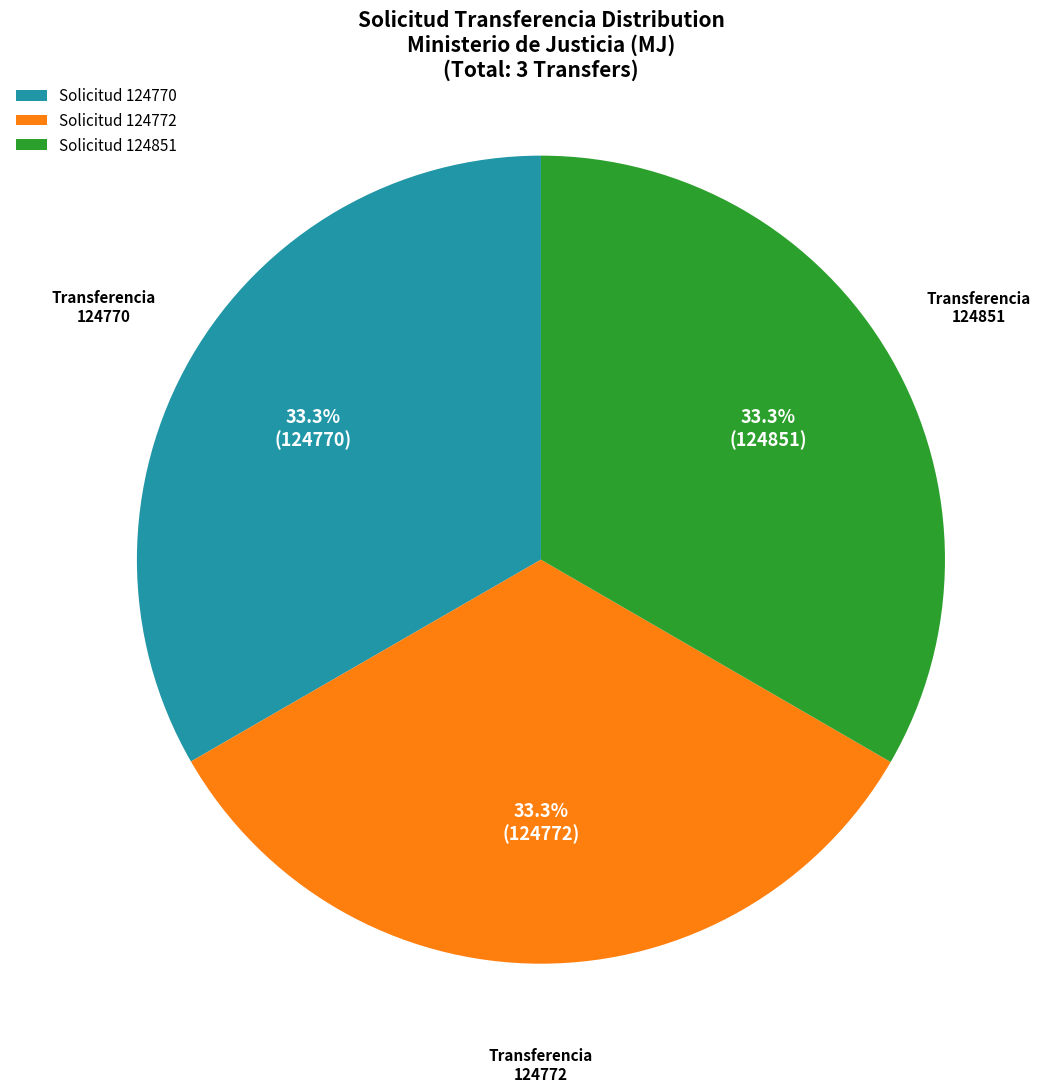

Is the sum of Solicitud 124851 and Solicitud 124770 greater than half?

Yes